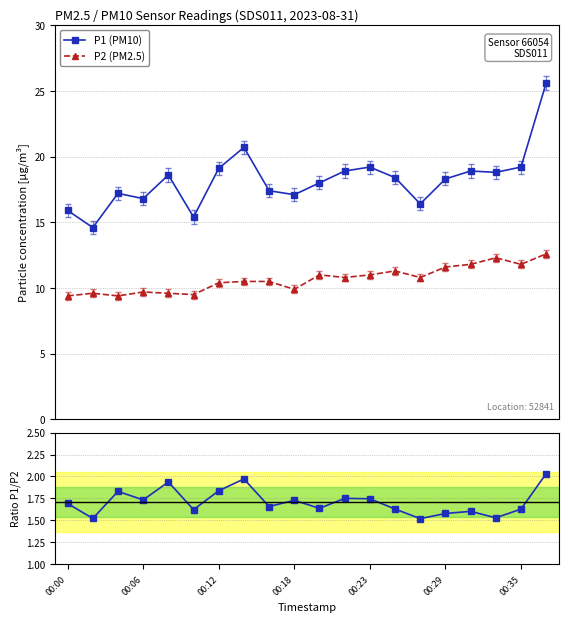

Rank the series by their maximum value, from highest to lowest.

P1 (PM10), P2 (PM2.5), P1/P2